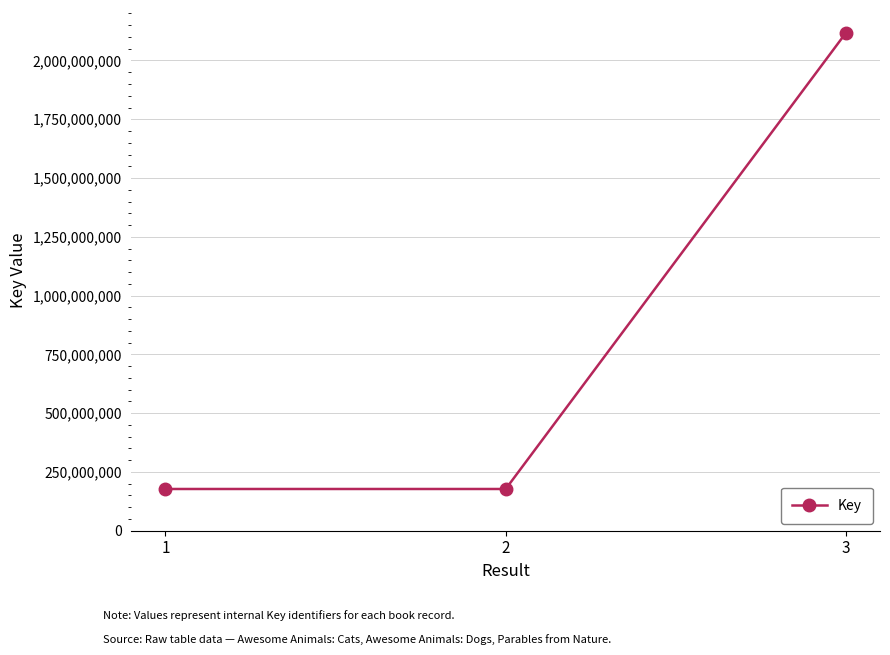

What is the difference between the values at 3 and 1?

1940487679